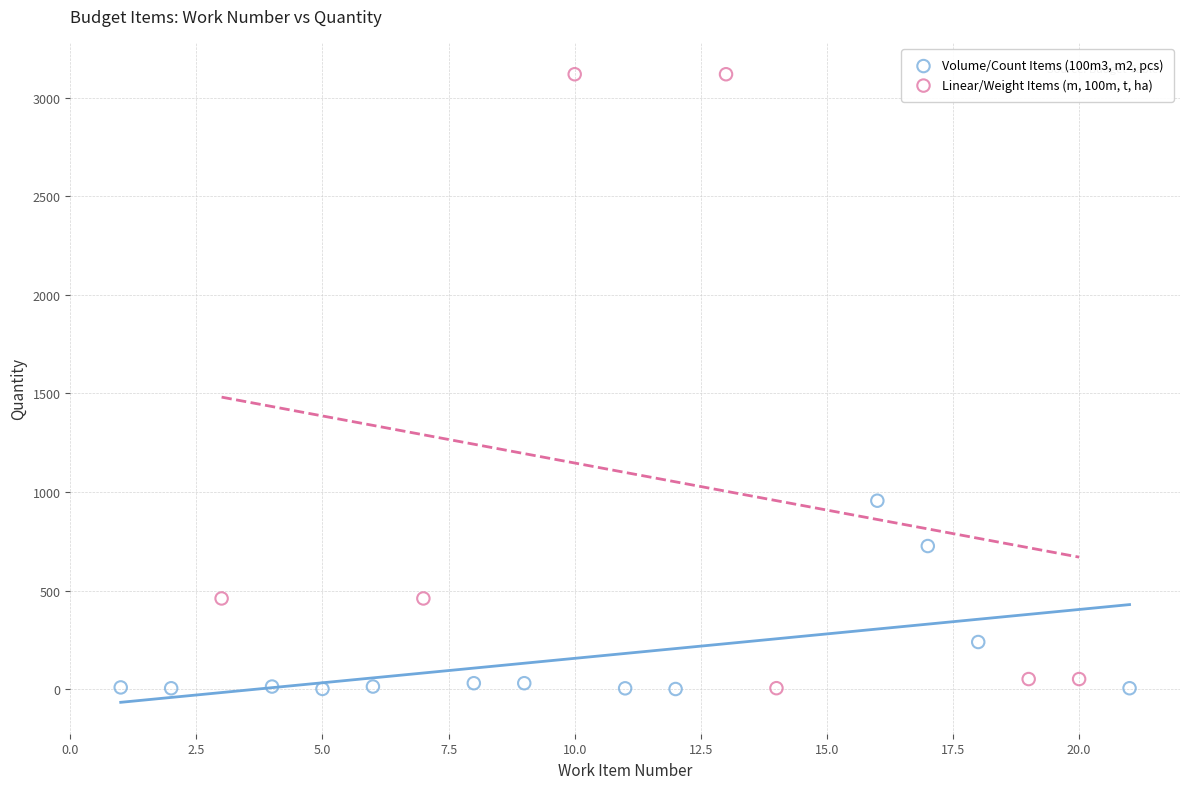

Which series has the largest Y range (max minus min)?

Linear/Weight Items (m, 100m, t, ha)